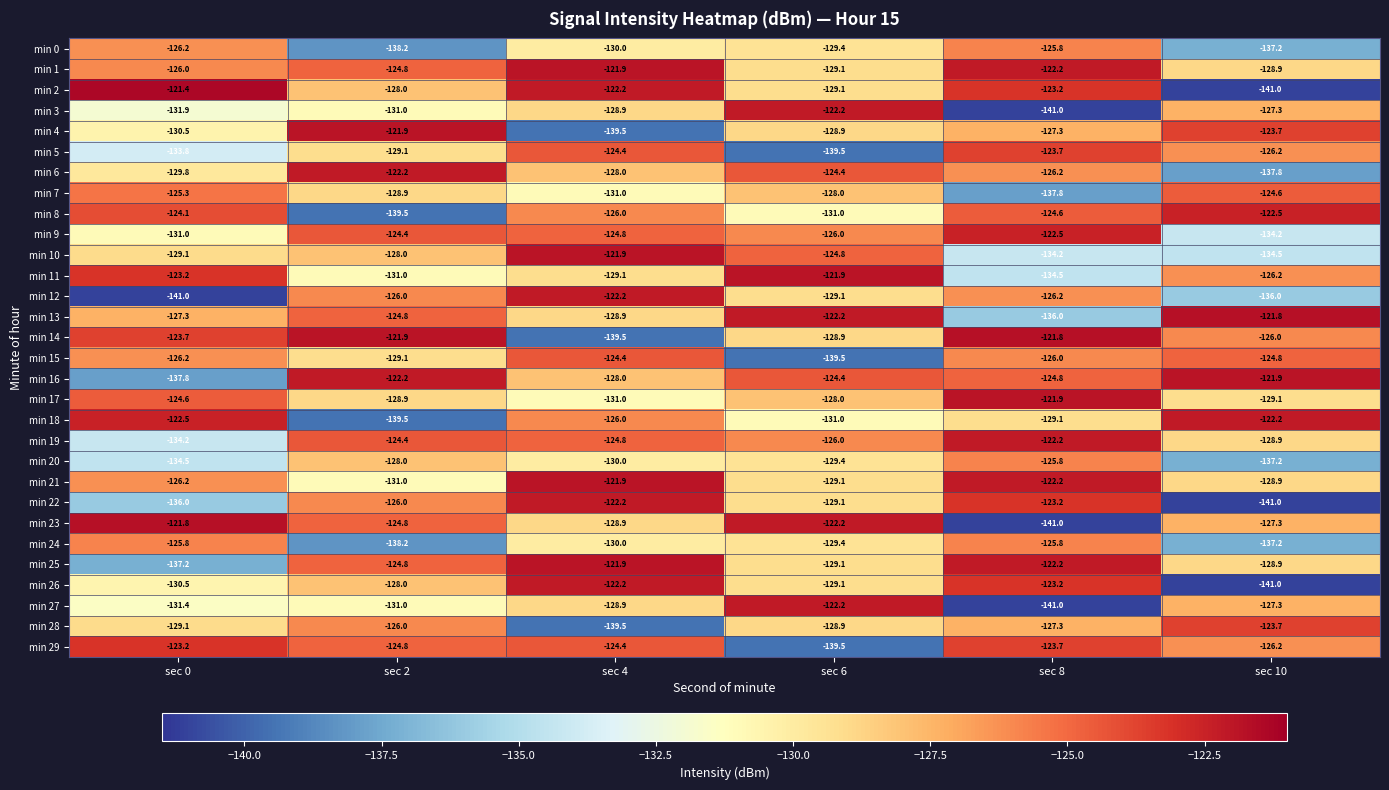

Which category has the highest value across all series?

sec 0